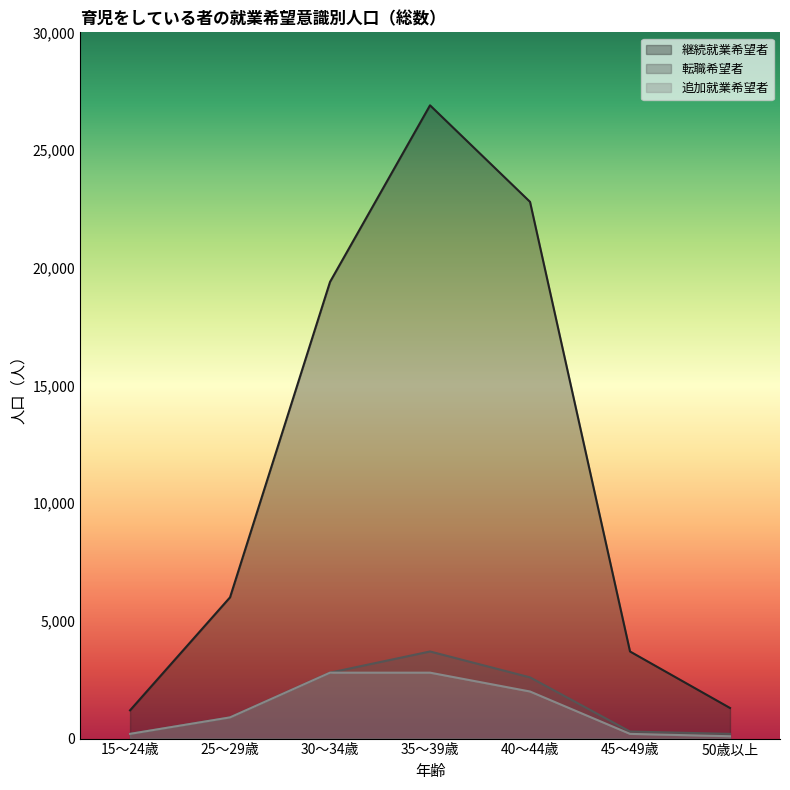

At how many categories does at least one series exceed 7194?

3